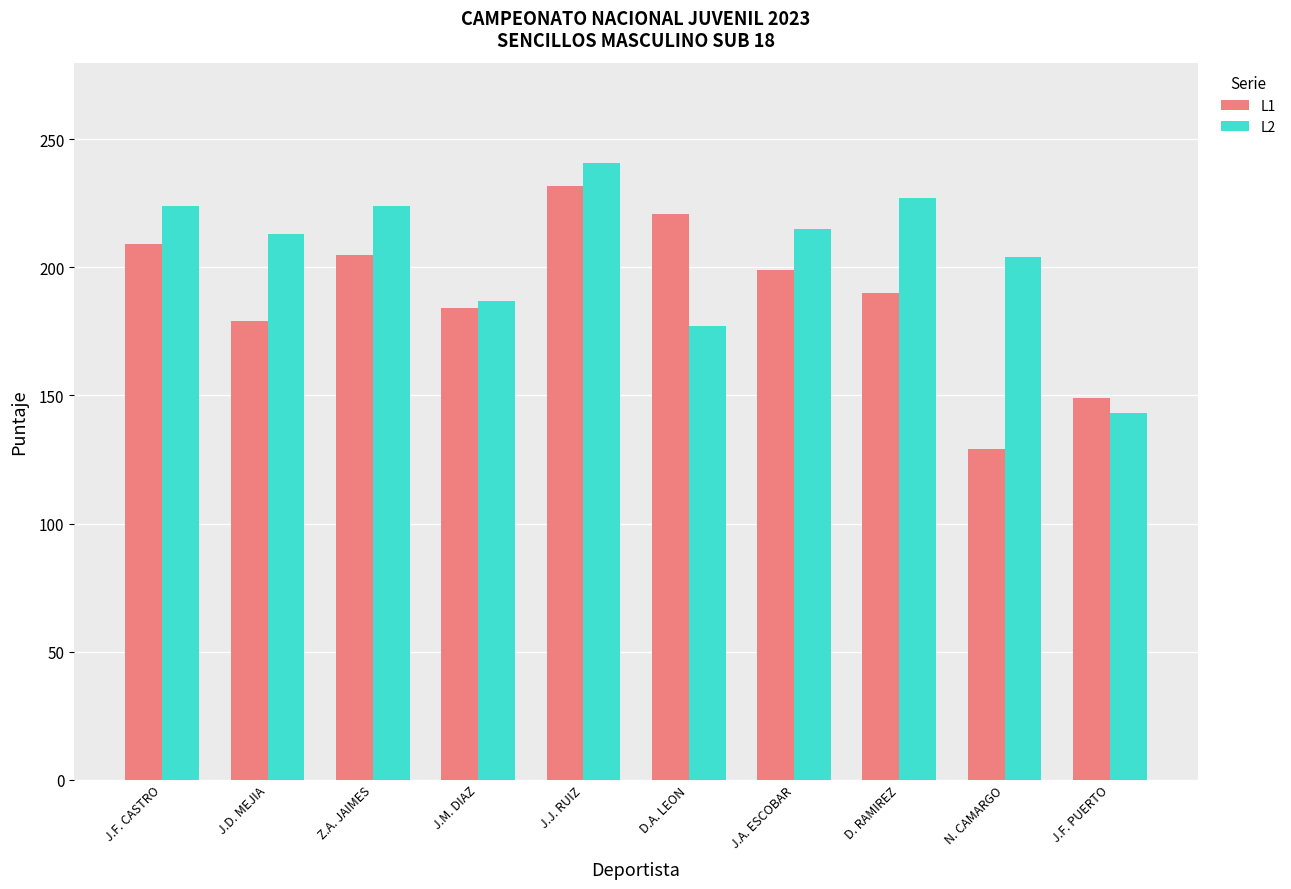

What position from the left is J.A. ESCOBAR?

7